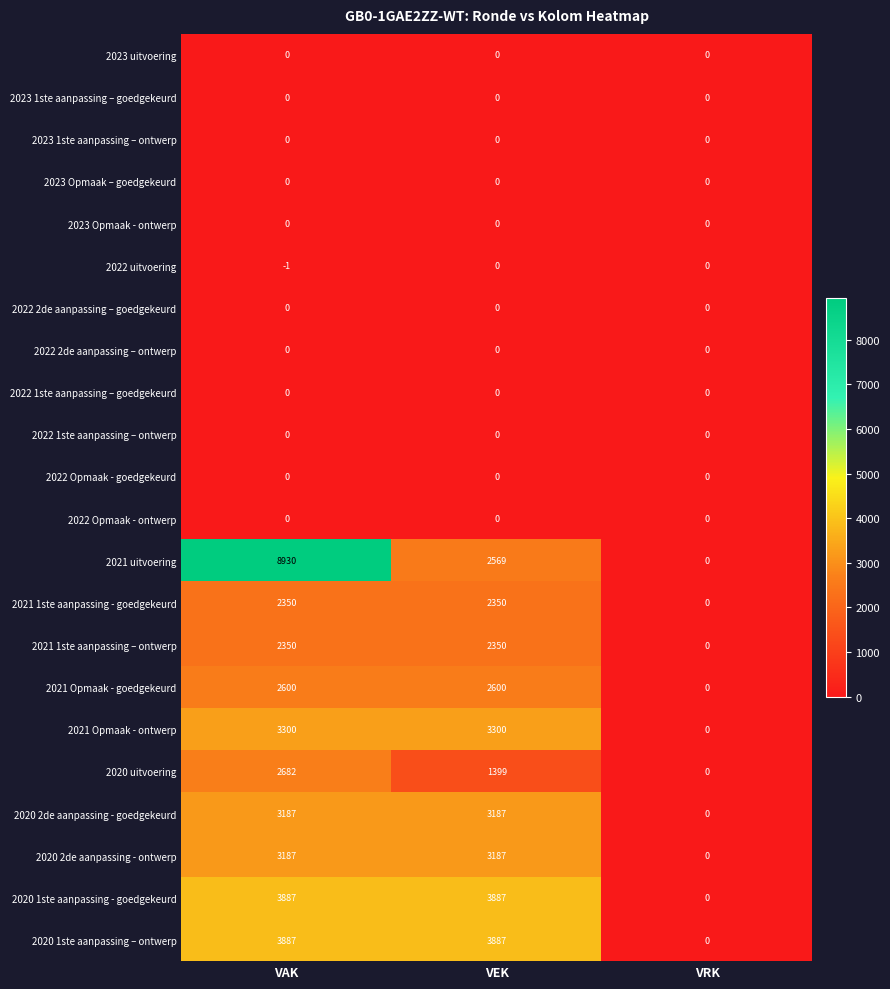

Is it true that 2021 Opmaak - ontwerp equals 3300 at VAK?

True